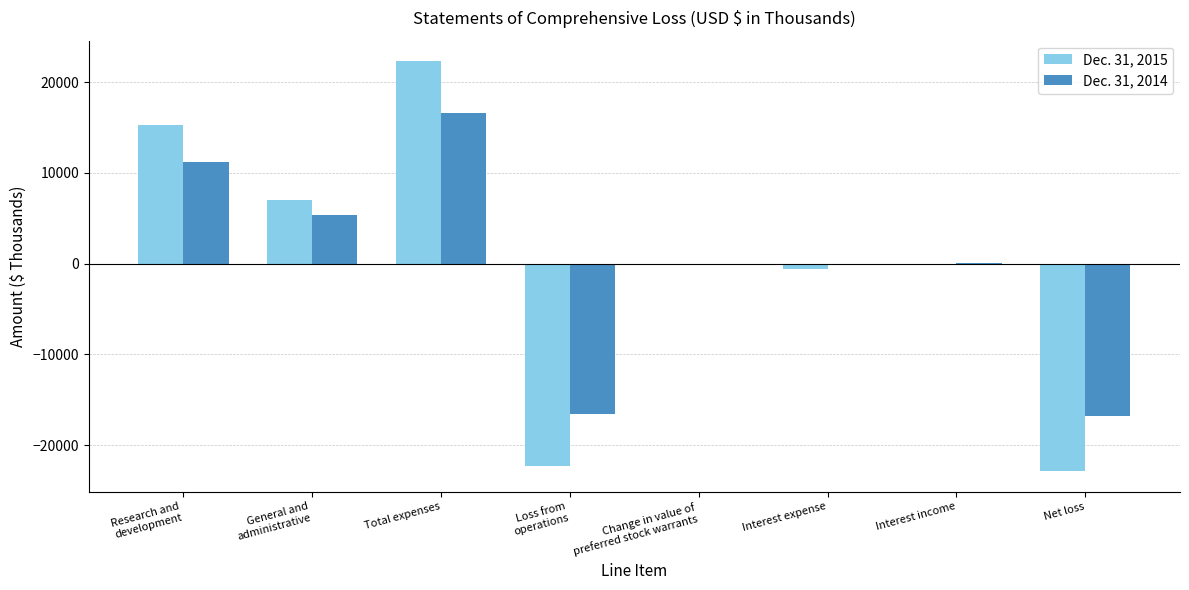

What is the greatest value displayed?

22322